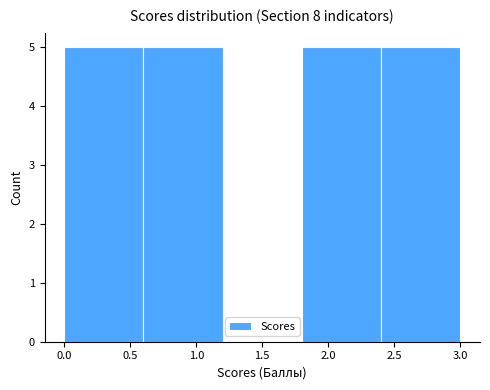

What is the height of the bar covering 0.0 to 0.6 on the x-axis? The values are not printed on the chart, so give them approximately, as read against the axis.

5